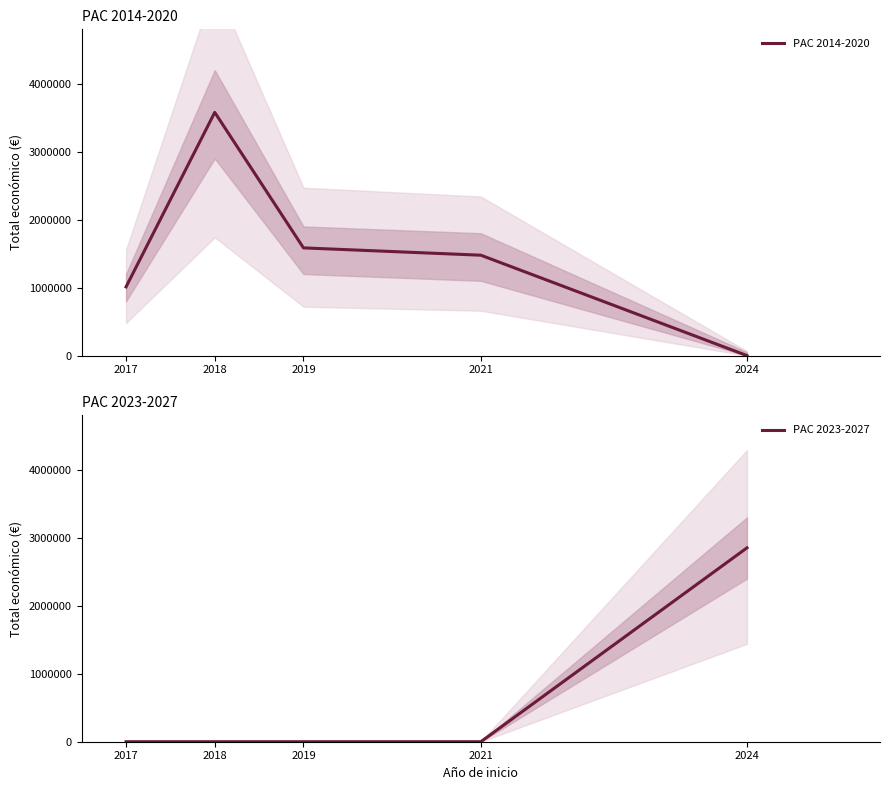

Reading right to left, transcribe all the data shown in this chart.

PAC 2014-2020: 0	1476837	1584700	3578300	1010628
PAC 2023-2027: 2852136	0	0	0	0